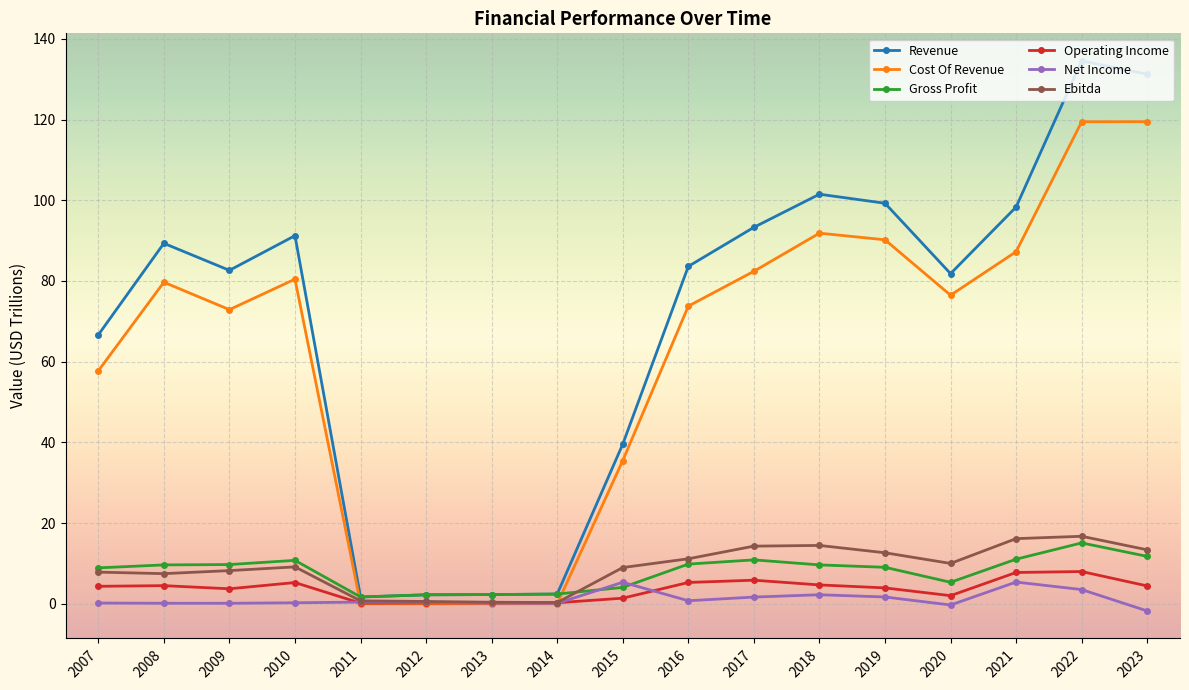

Which series changed the most between 2007 and 2016?

Revenue